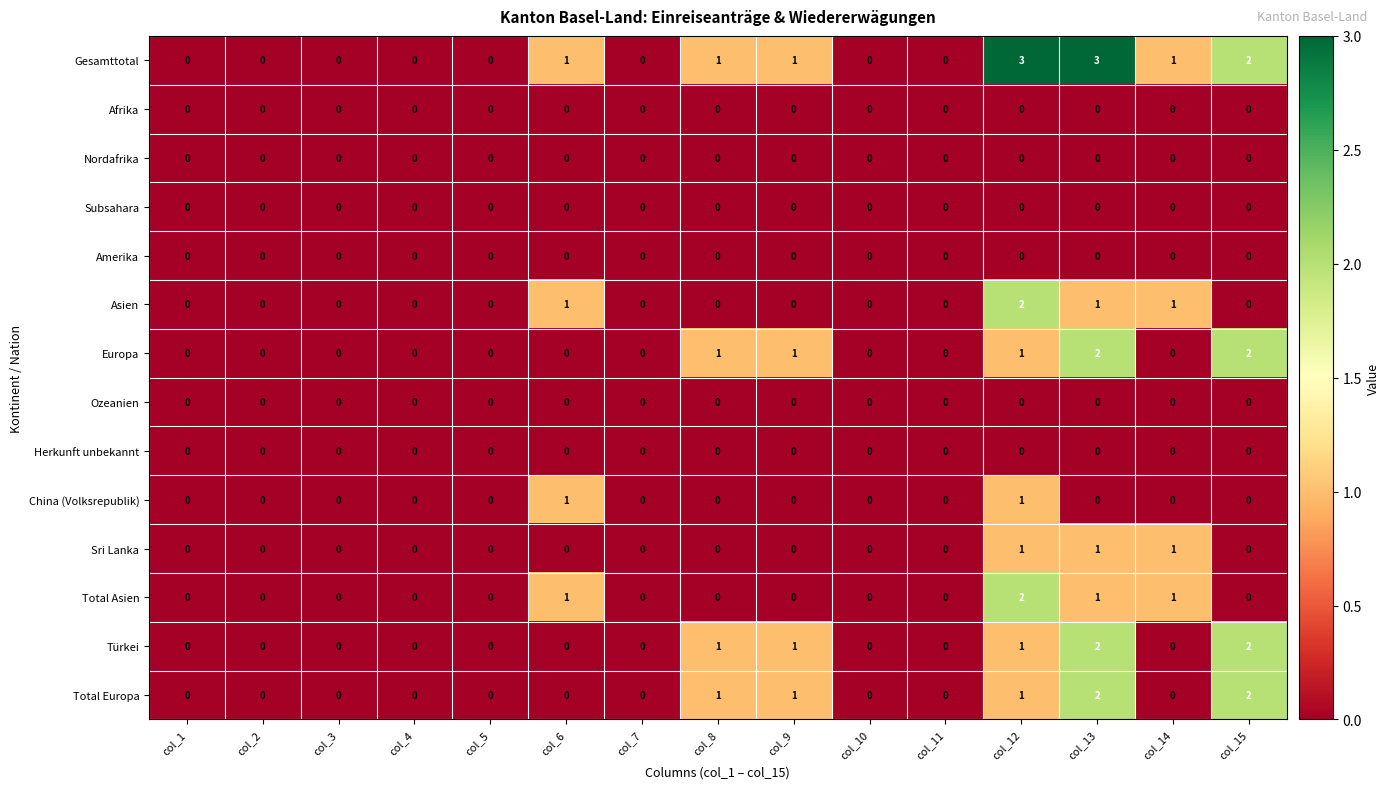

What is the difference between the second highest and second lowest values in the Gesamttotal series?

3